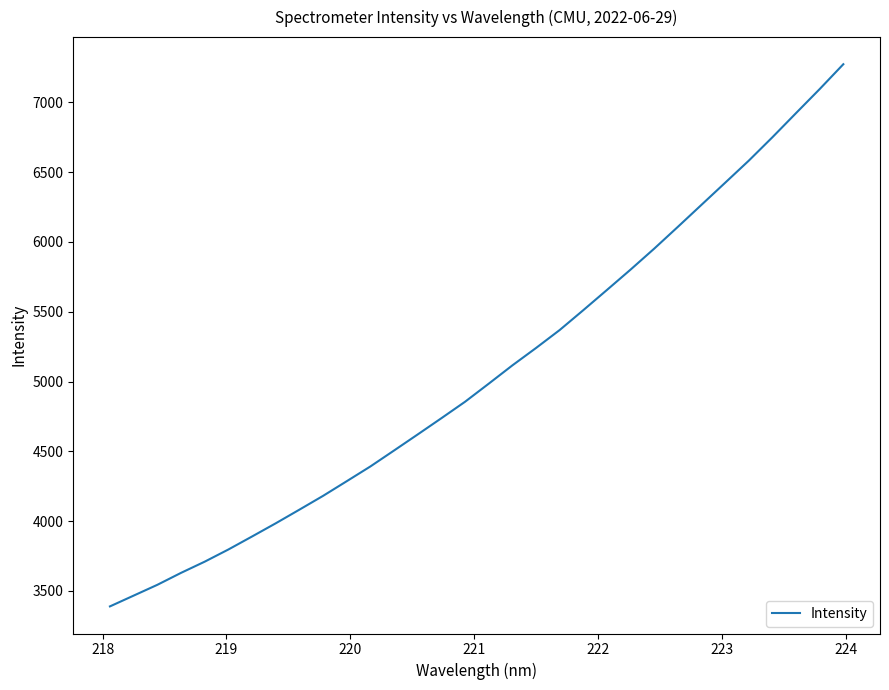

What is the average value?

5066.3